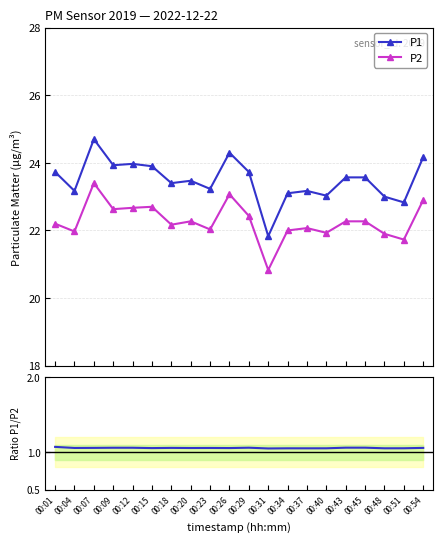

What is the sum of the P1 / P2 values at 00:26 and 00:12?

2.1